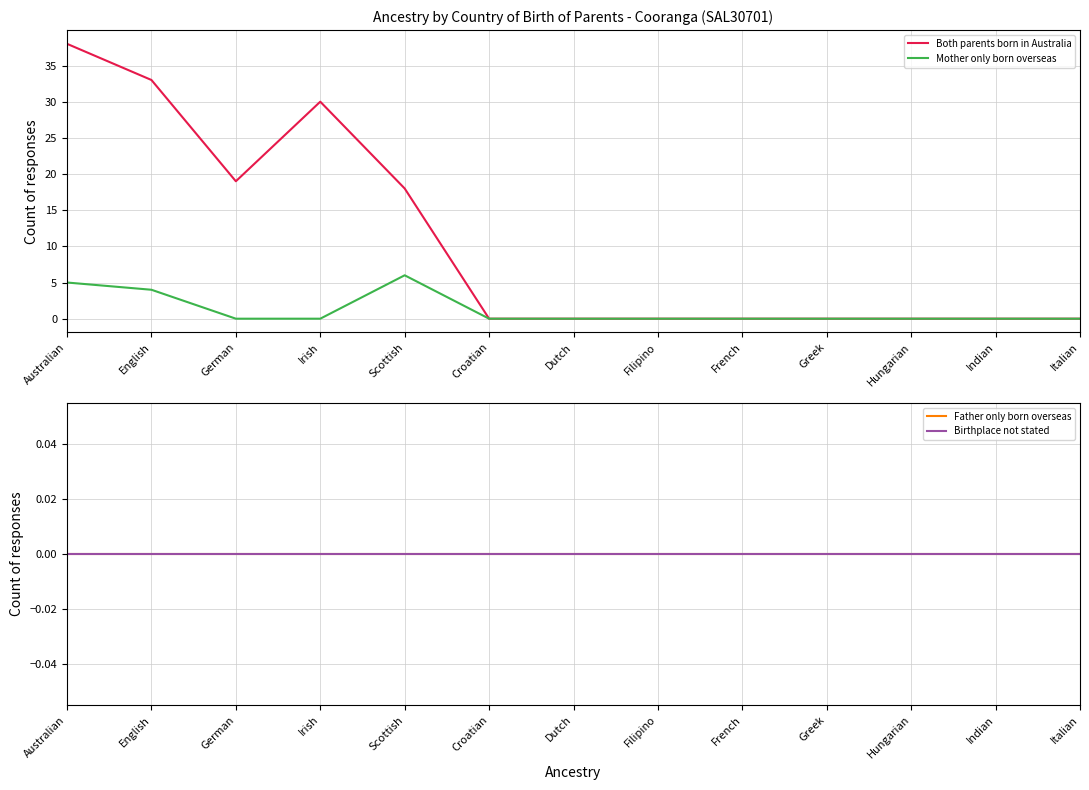

Is the value of Birthplace not stated at Greek greater than the value of Mother only born overseas at Scottish?

No